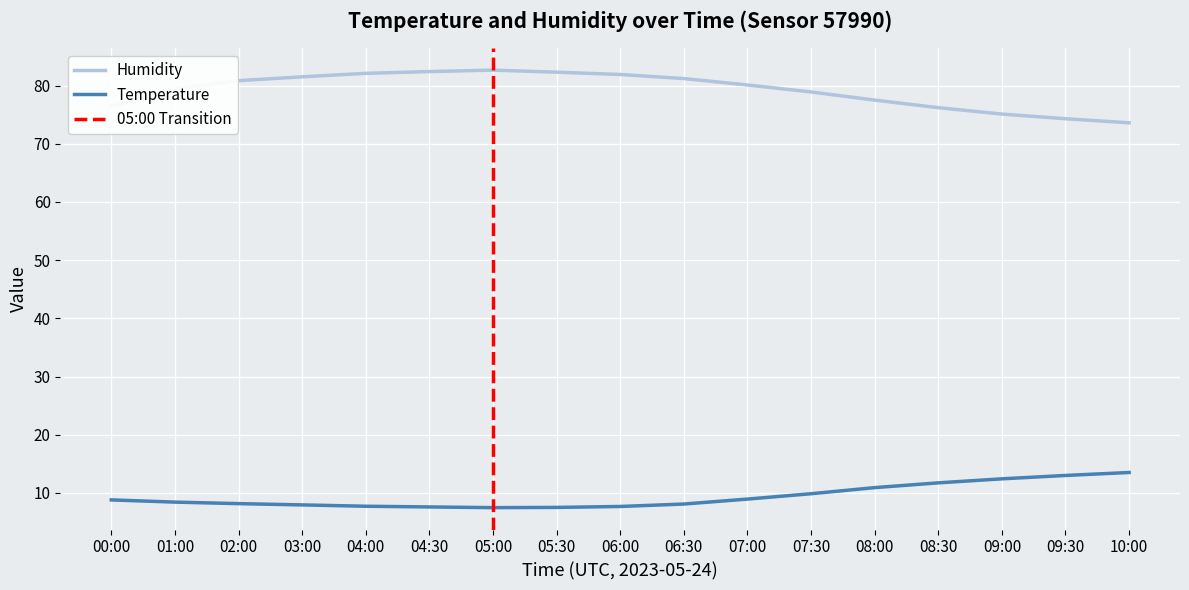

Between 04:00 and 01:00, which is larger?

01:00